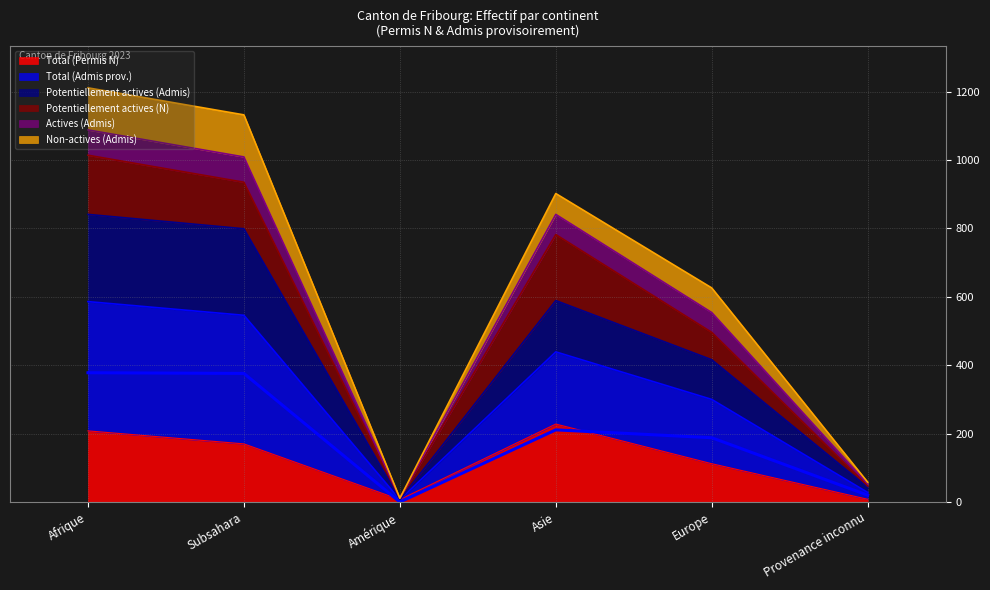

Where is Potentiellement actives (Admis) nearest to the value 424?

Europe